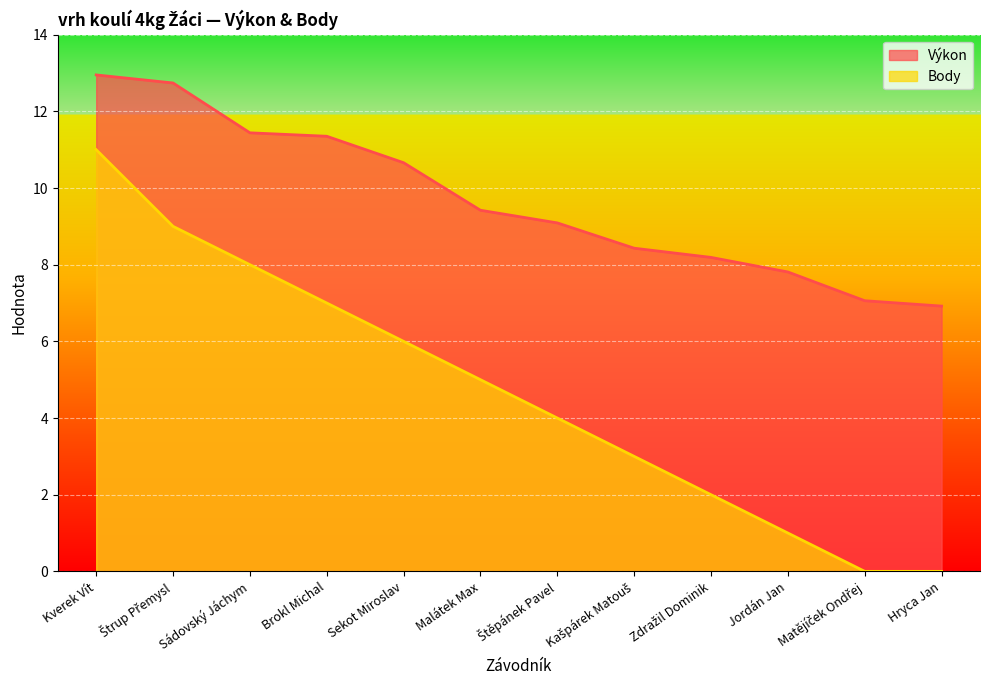

What is the label of the 7th point from the right?

Malátek Max